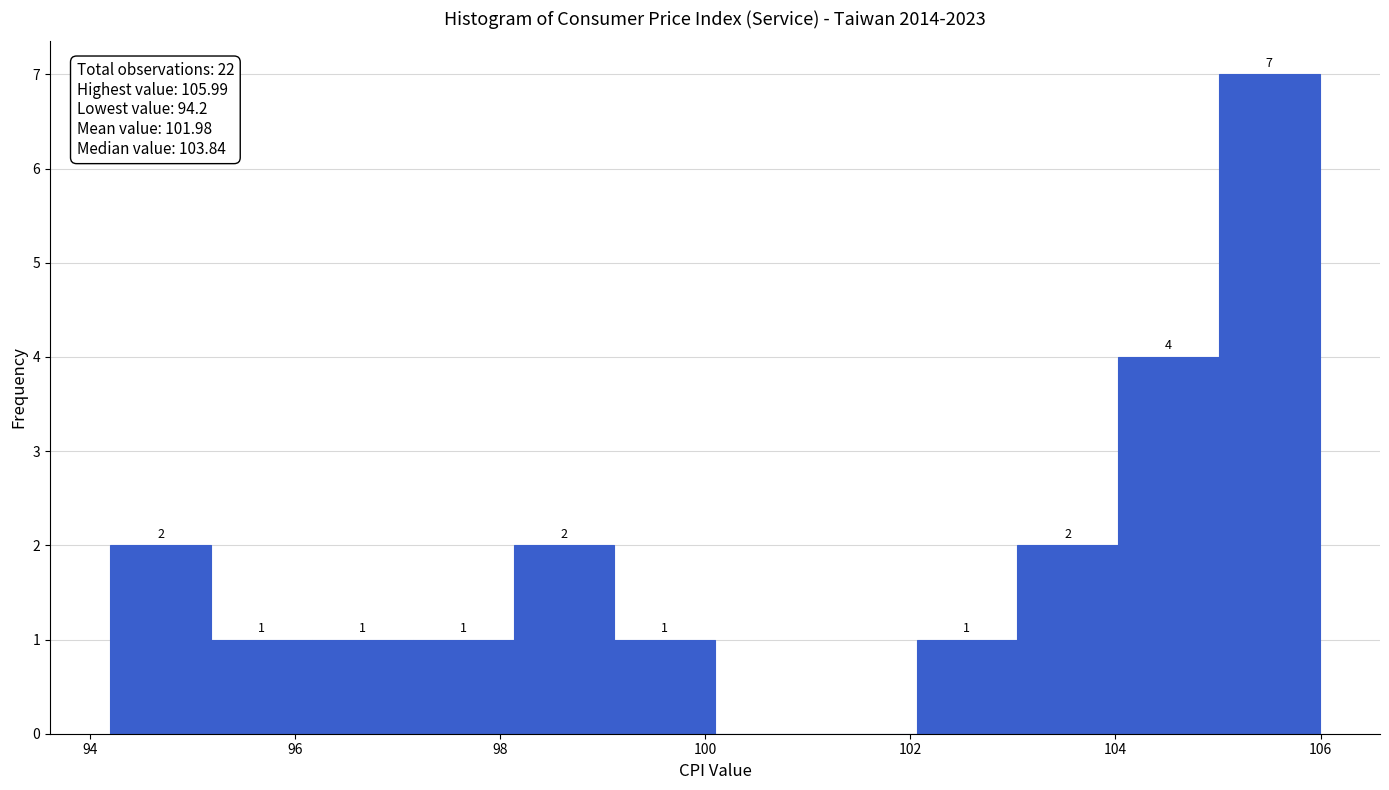

Which range on the x-axis has the tallest bar?

105.0 to 106.0